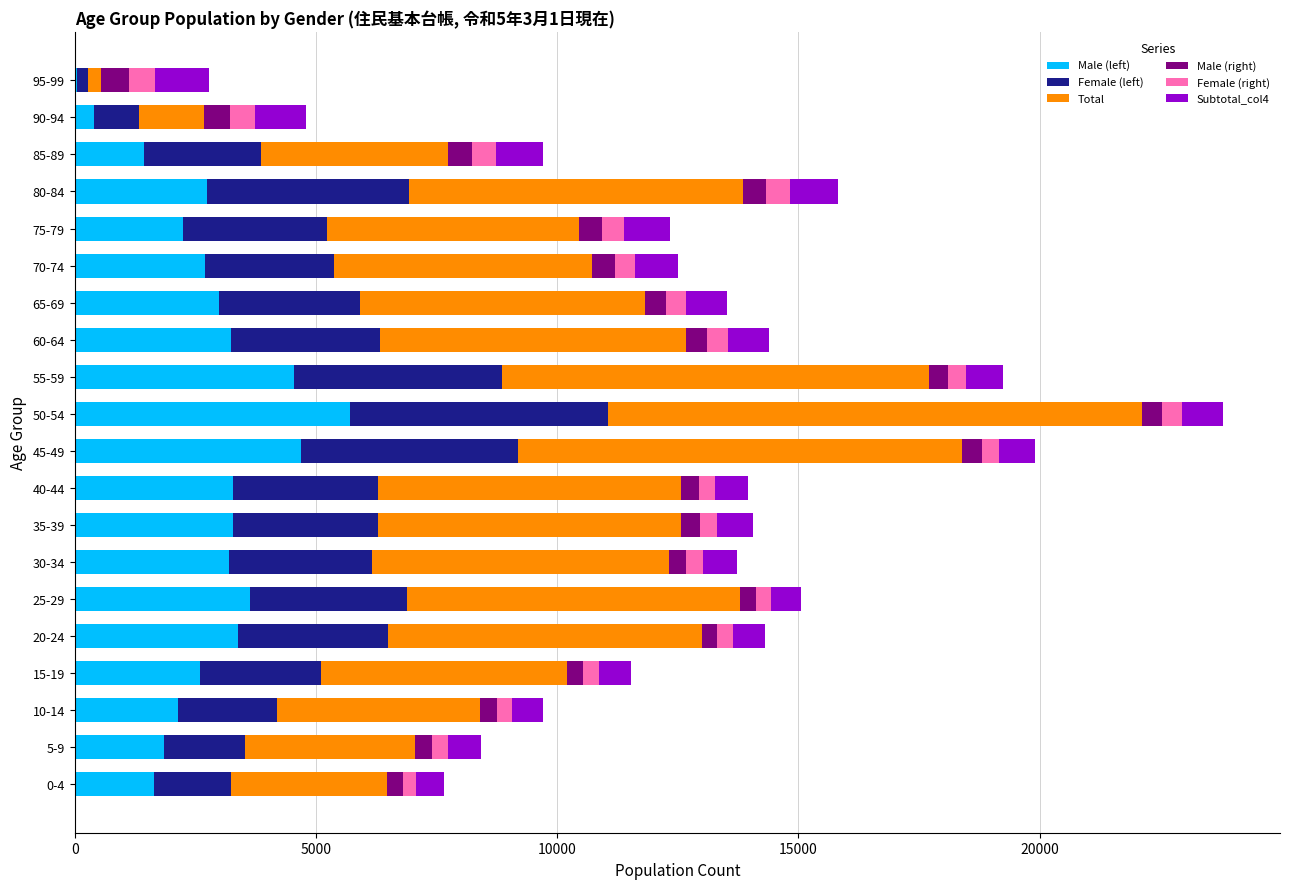

At which label does Male (left) reach its peak?

50-54